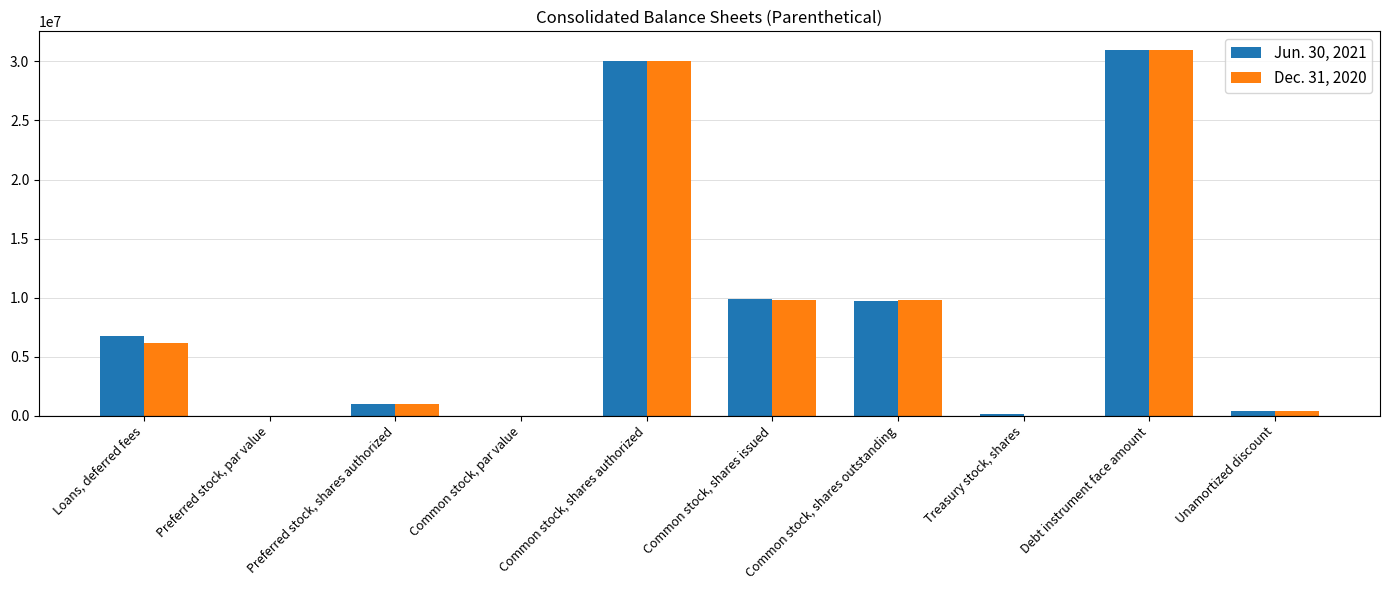

True or false: Dec. 31, 2020 has a value of 9820882.0 at Common stock, shares outstanding.

True